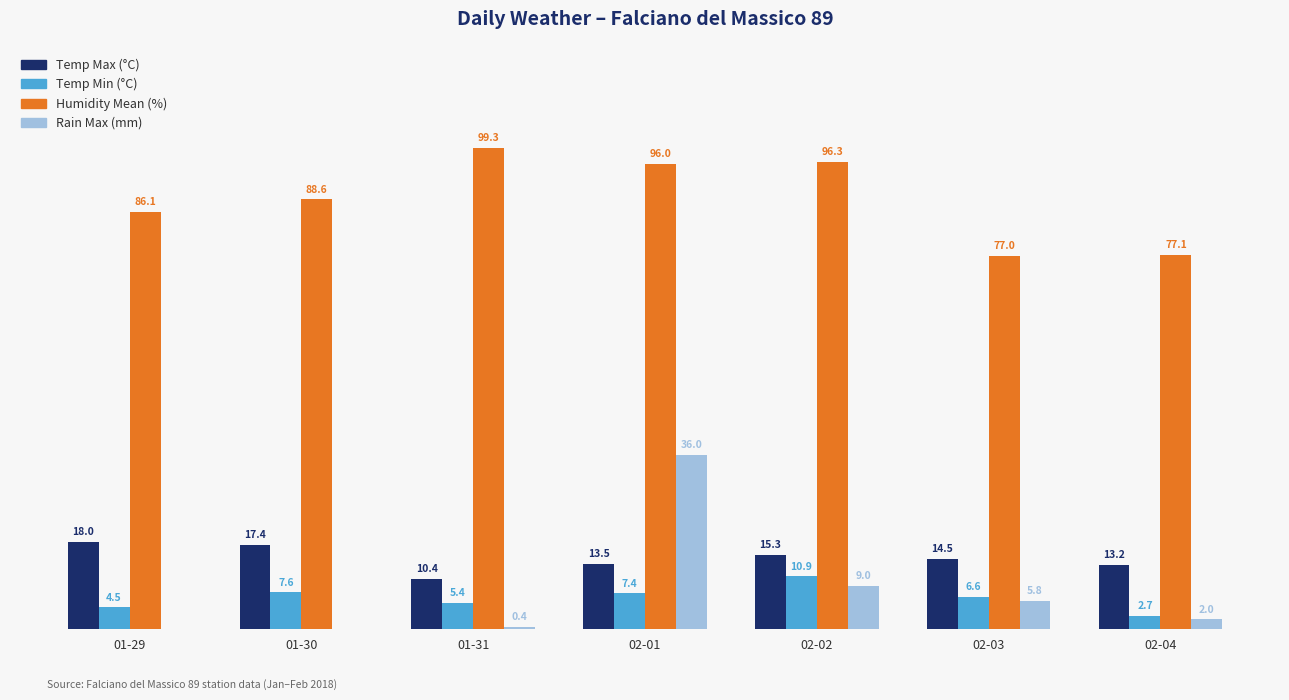

Between 01-31 and 02-03, which series saw the biggest shift?

Humidity Mean (%)